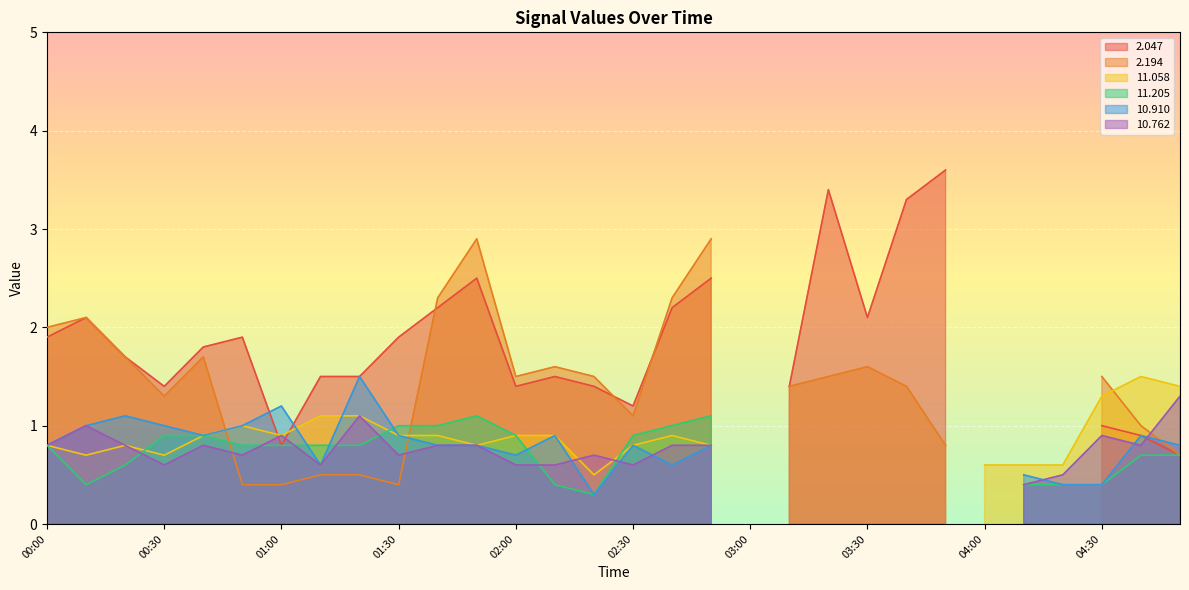

How many values in   2.194 are above zero?

26